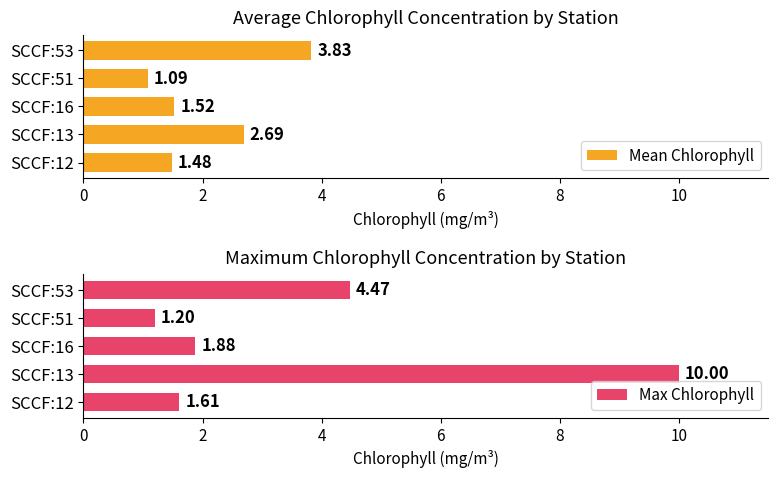

What is the sum of the Max Chlorophyll values at SCCF:16 and SCCF:13?

11.9